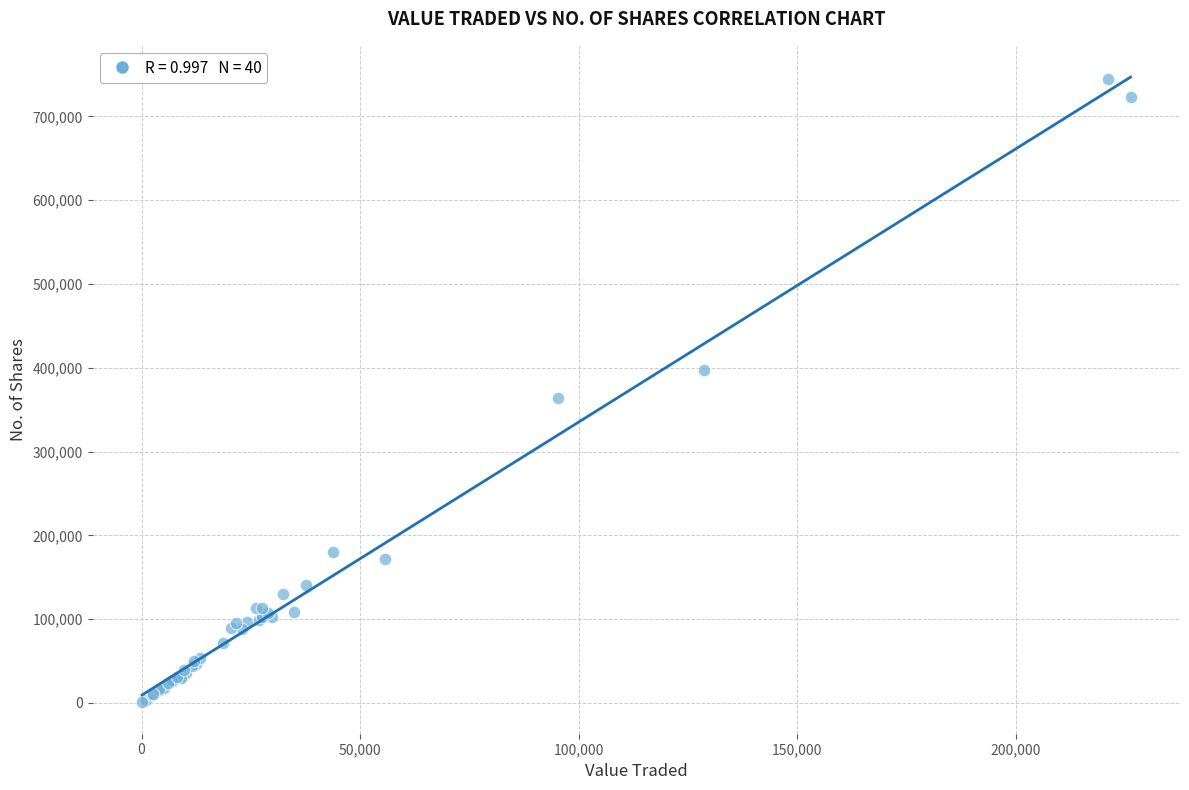

What Y value in the scatter plot is closest to 372833?

363679